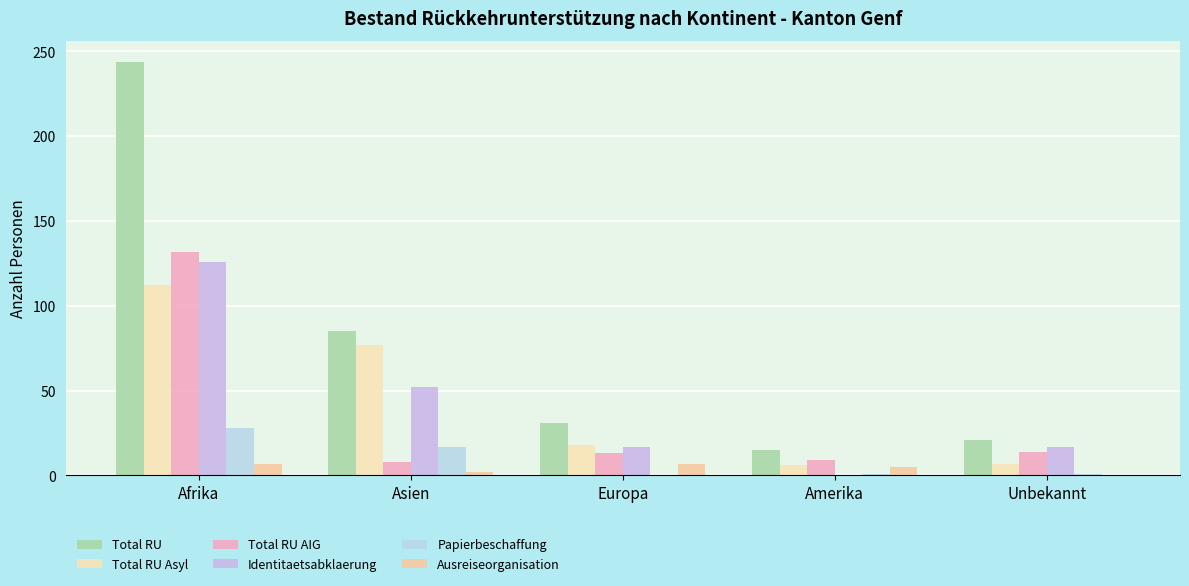

Does the chart contain stacked bars?

No